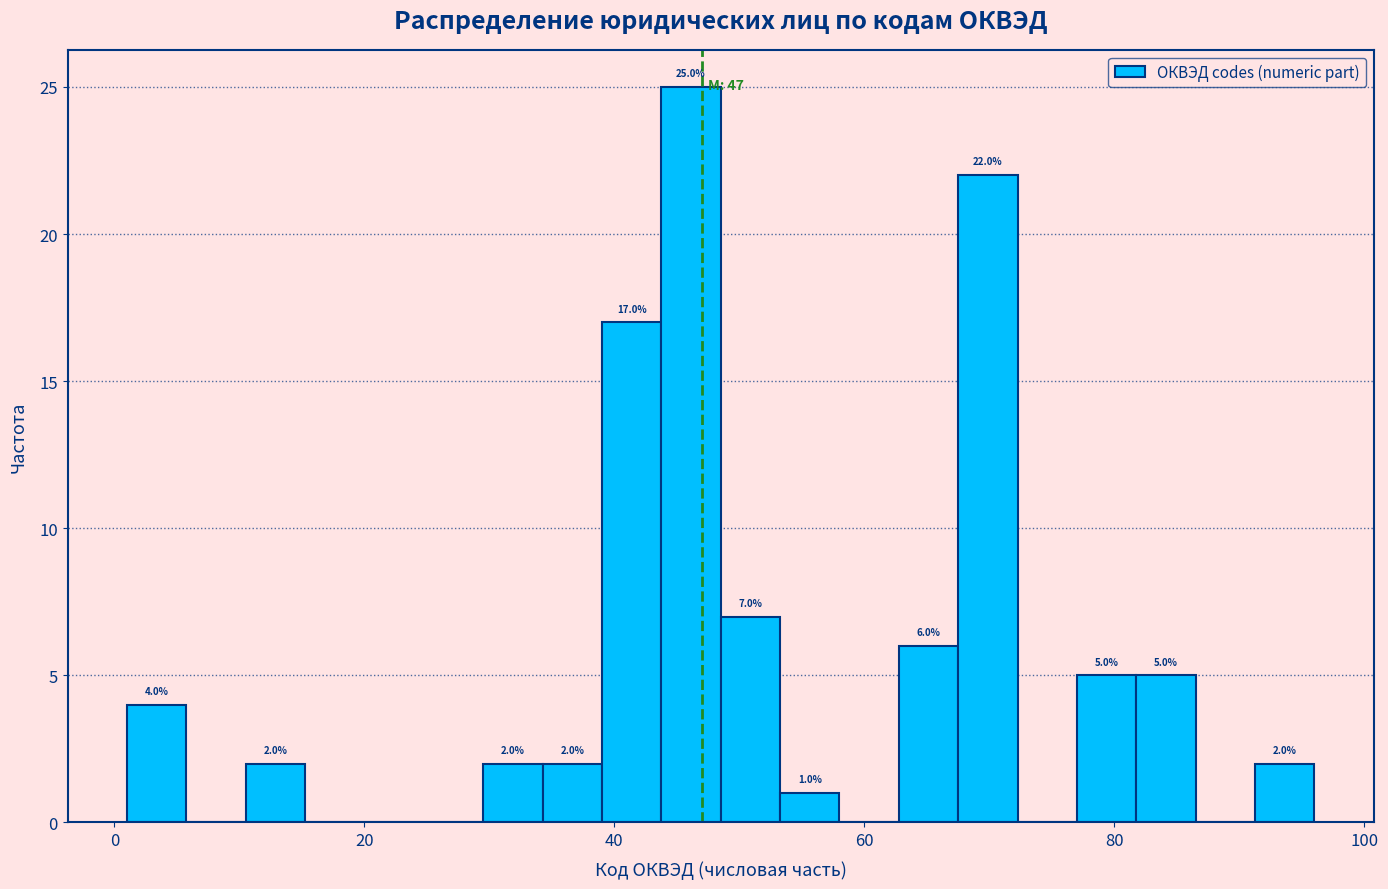

Around what value on the x-axis is the tallest bar? Give the approximate position of its centre, as read against the axis.

46